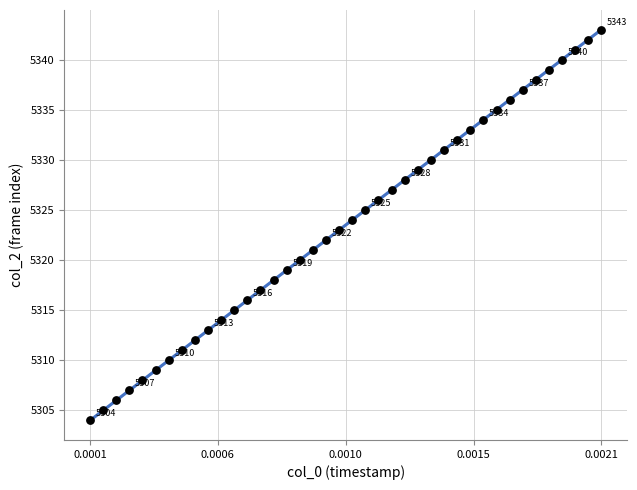

What is the range of Y values (max minus min)?

39